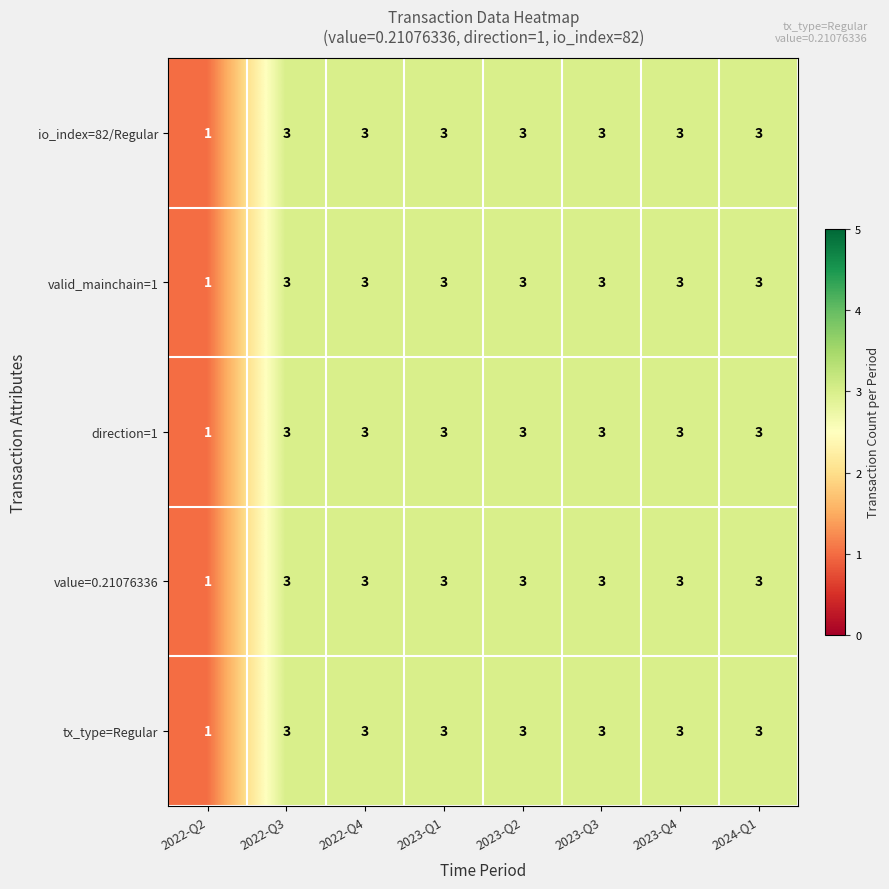

The value of io_index=82/Regular at 2022-Q3 is 1. True or false?

False